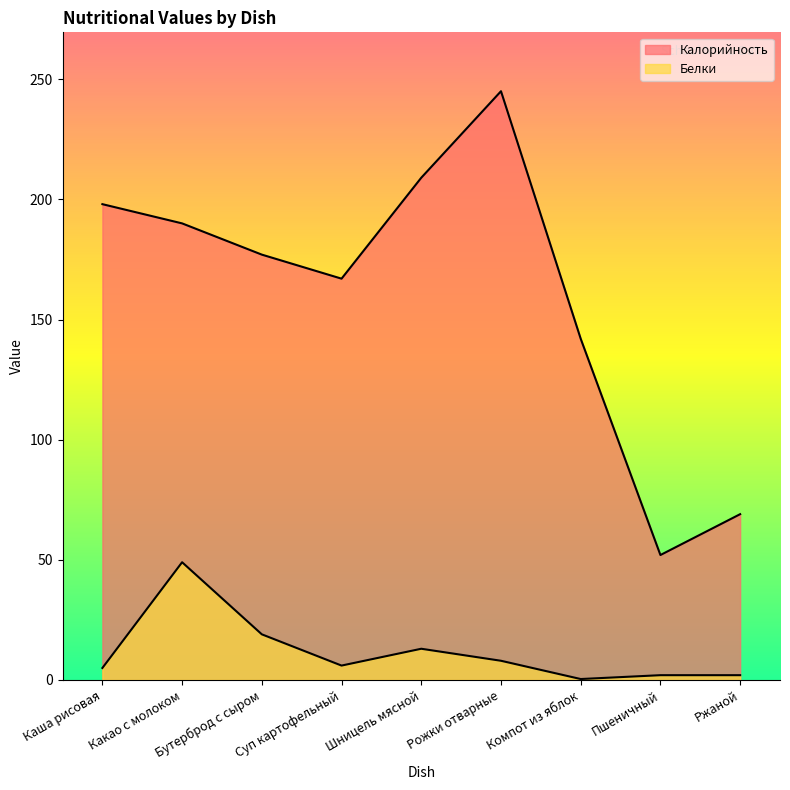

True or false: Белки and Калорийность intersect in this chart.

False